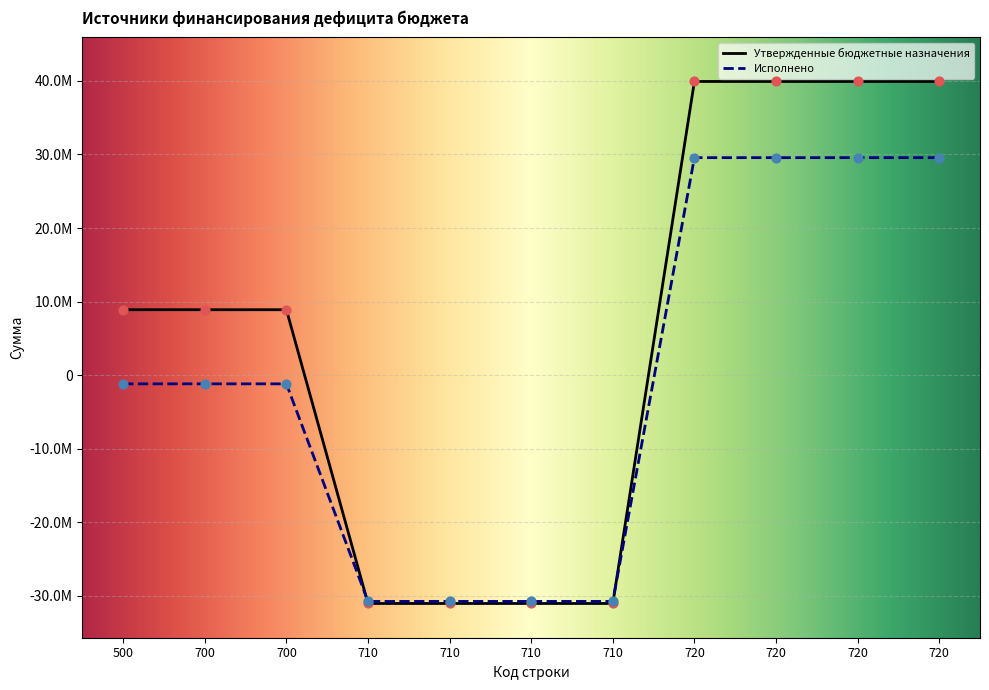

Which series contains the highest Y value?

Утвержденные бюджетные назначения